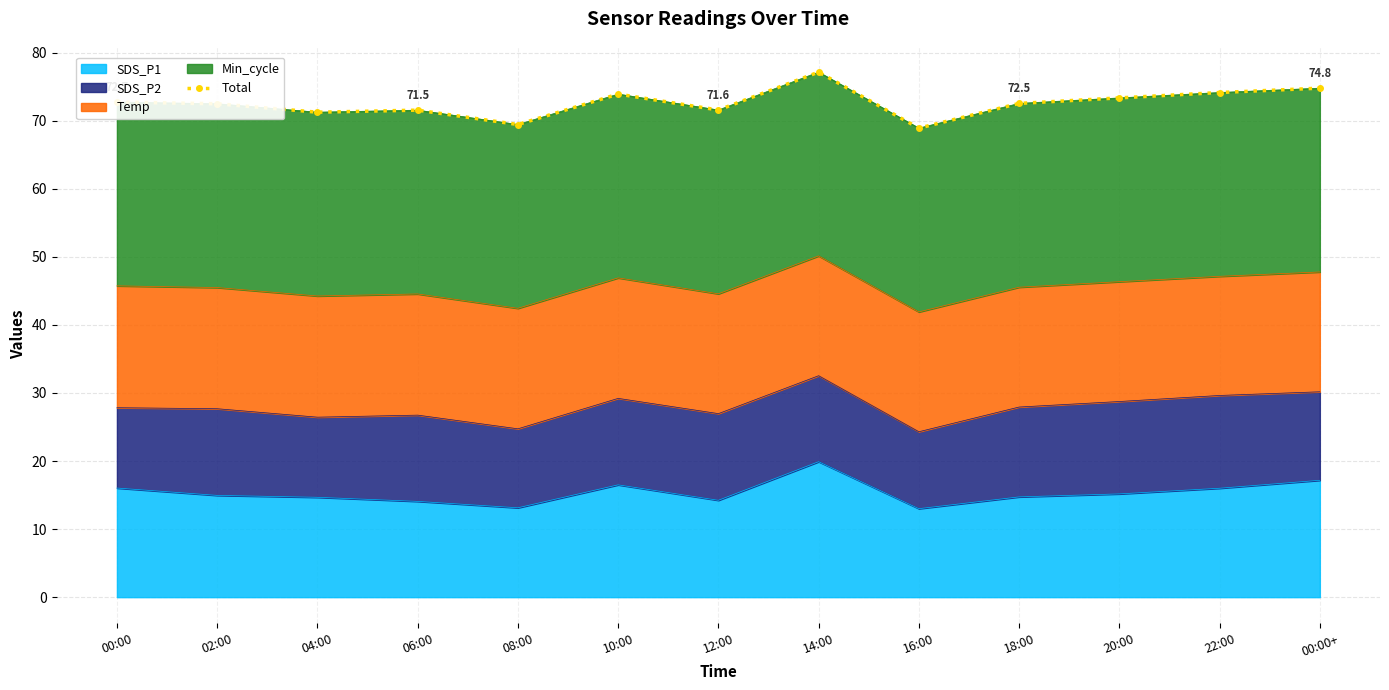

What is the change in value from 06:00 to 10:00?

+2.4